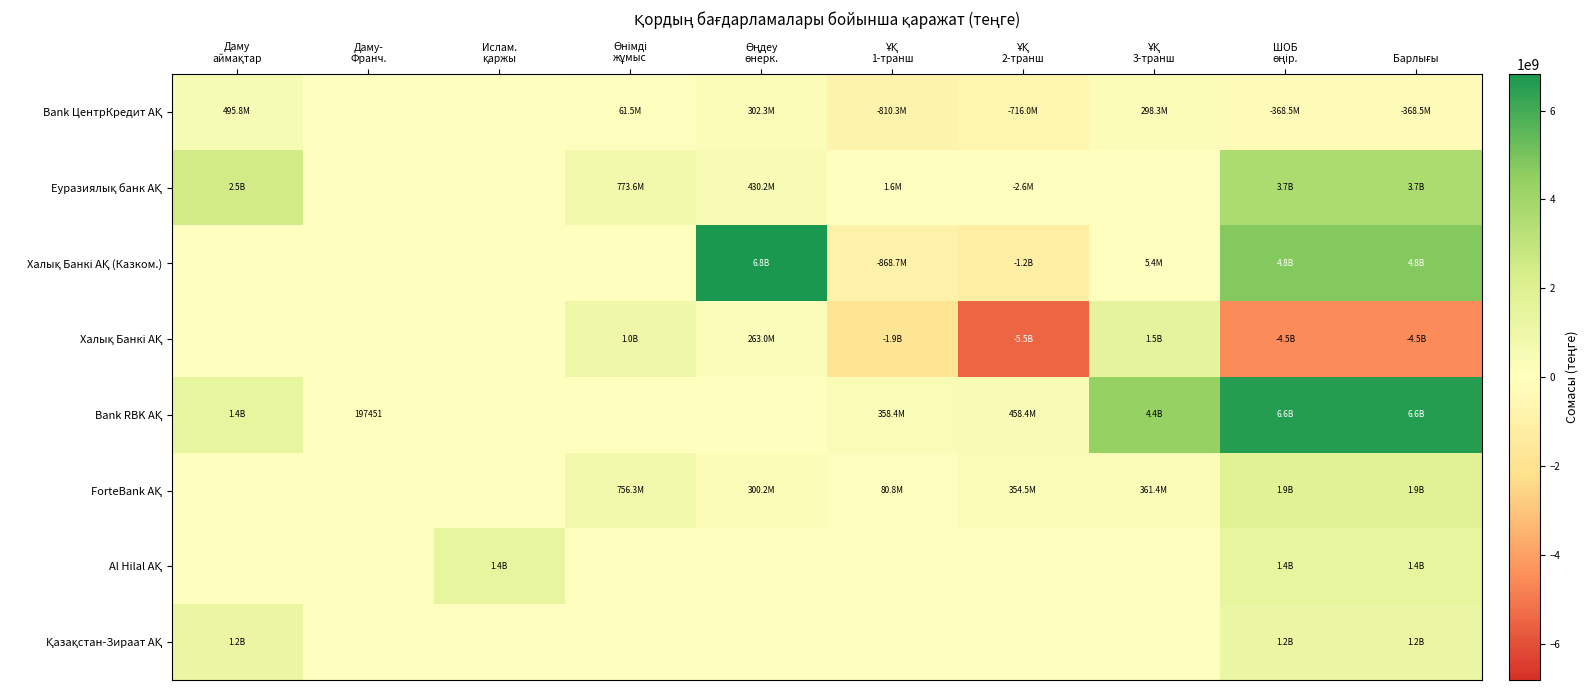

The Халық Банкі АҚ (Казком.) series shows -325141179.8 at ҰҚ 1-транш. True or false?

False